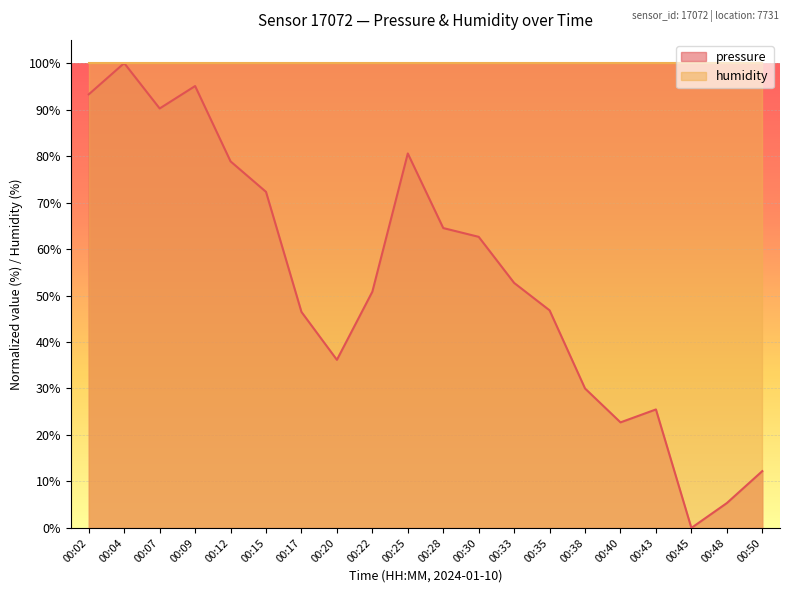

Approximately how many times larger is the value at 00:09 compared to 00:35?

2.0